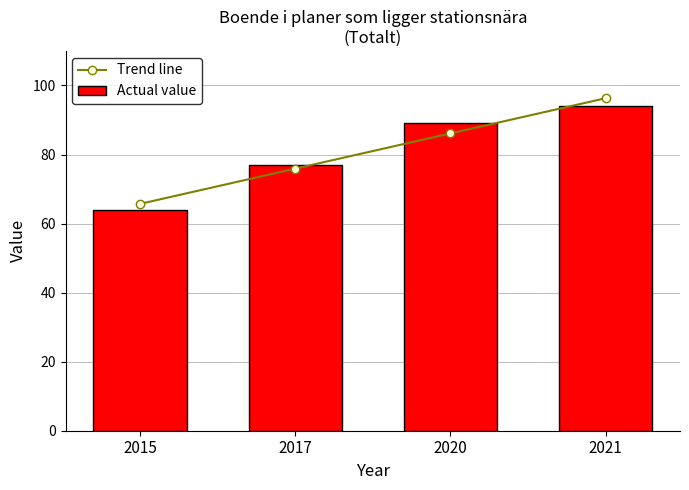

The value of Trend line at 2020 is 86.1. True or false?

True